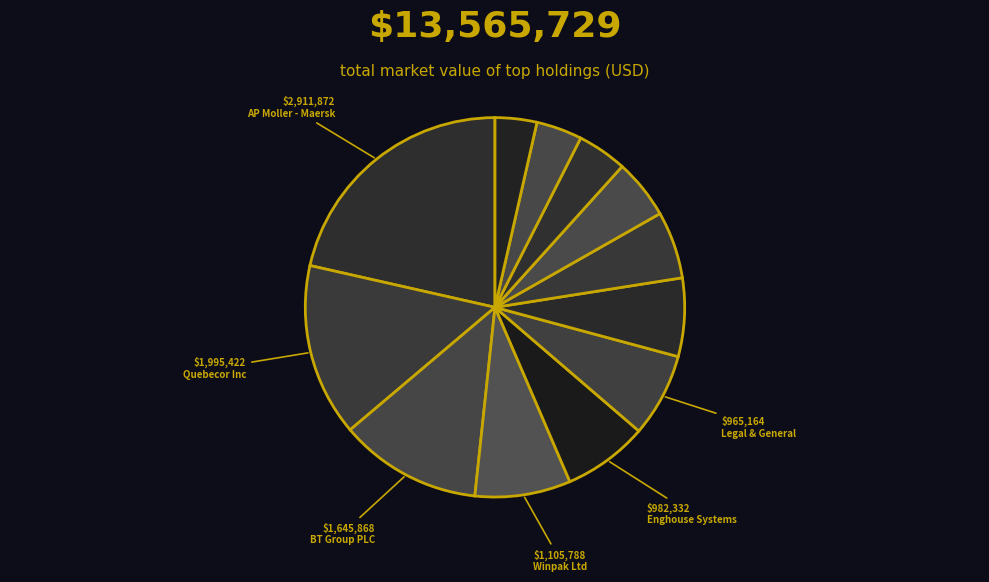

How many slices are in this pie chart?

12